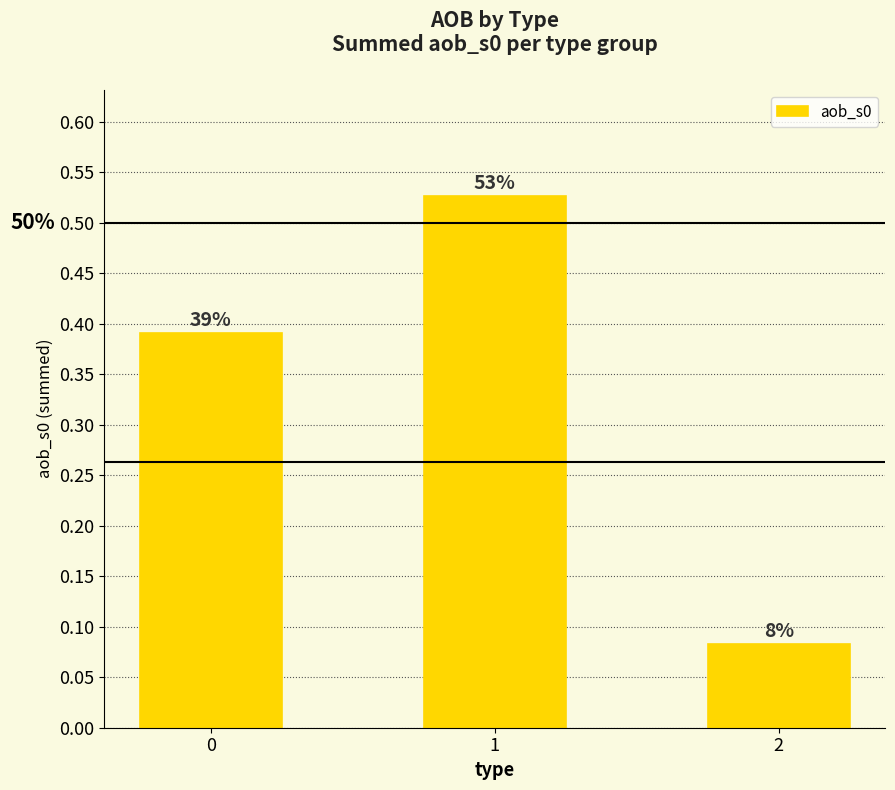

How many bars are there in total?

3